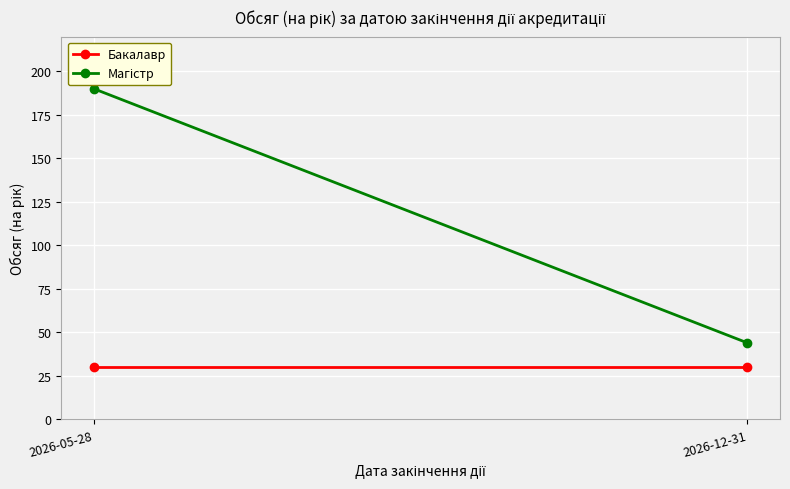

Which series has the largest total across all categories?

Магістр